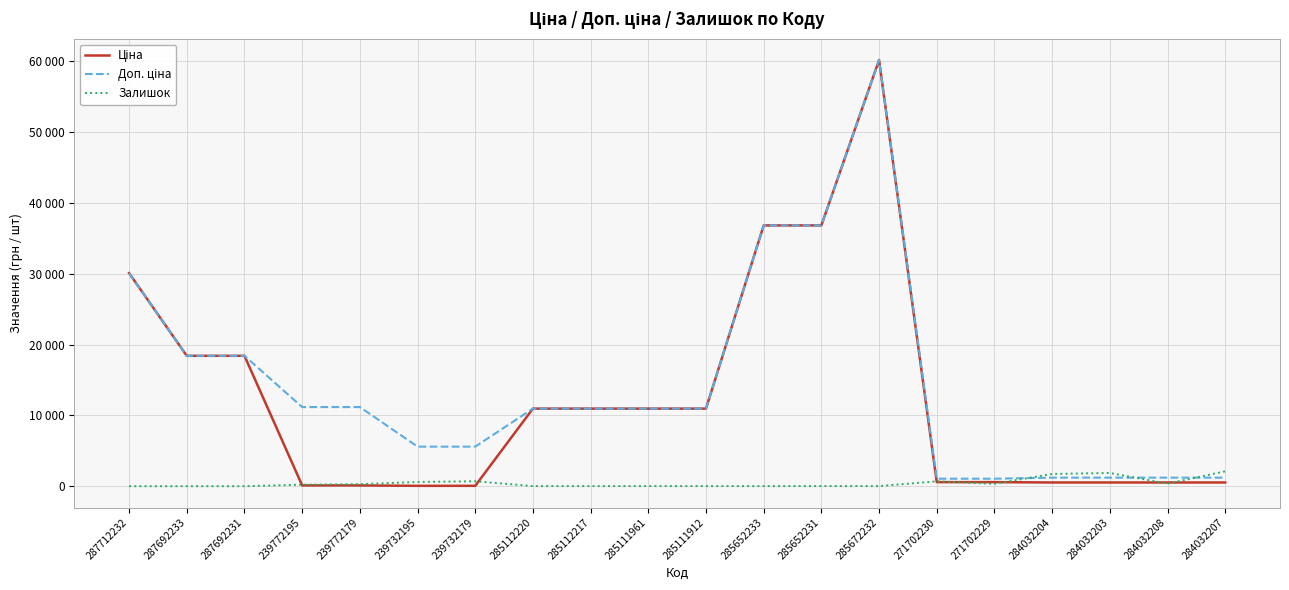

At which category does the chart reach its peak across all series?

285672232